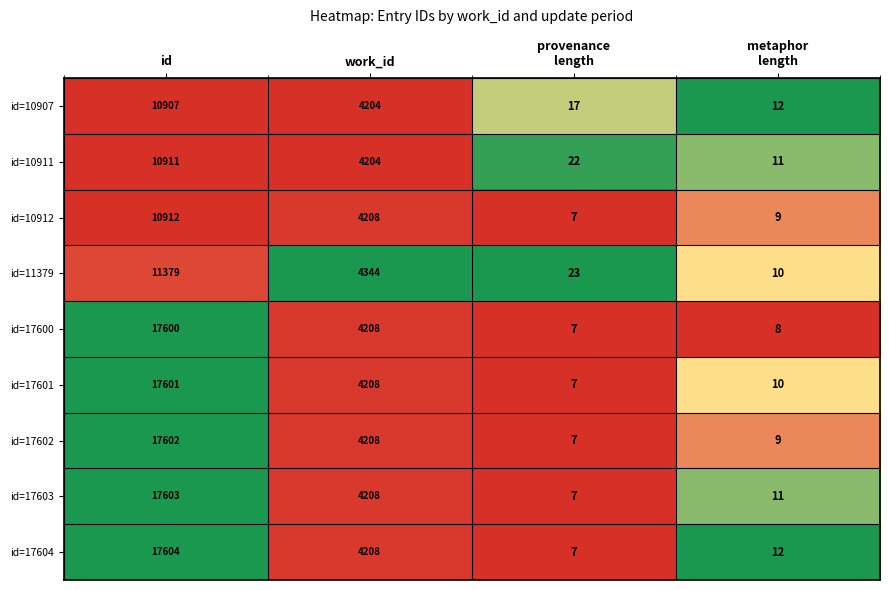

List the series in order of their peak value, highest first.

id=17604, id=17603, id=17602, id=17601, id=17600, id=11379, id=10912, id=10911, id=10907